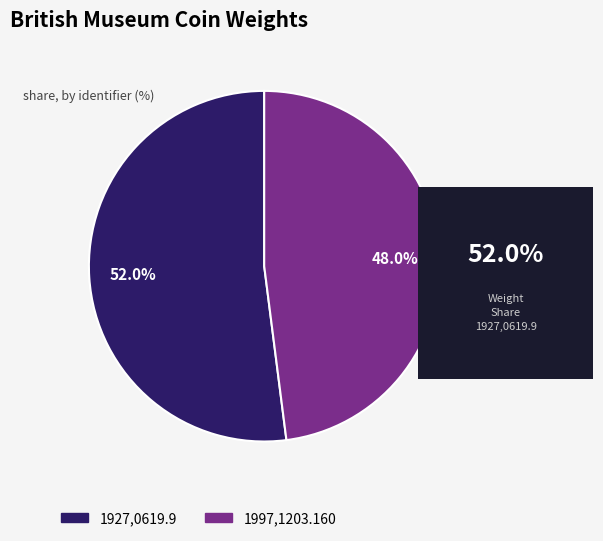

Does 1997,1203.160 represent more than half of the total?

No